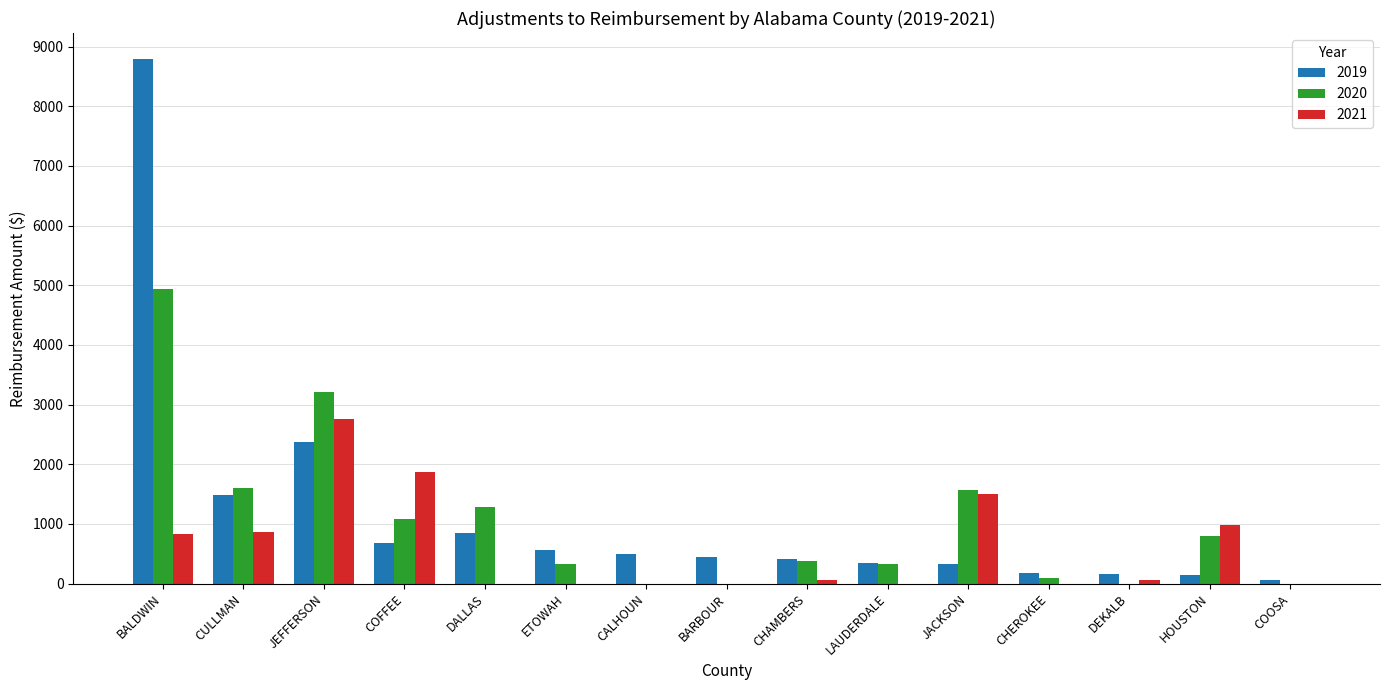

What is the spread (max minus min) of values at DEKALB?

156.1